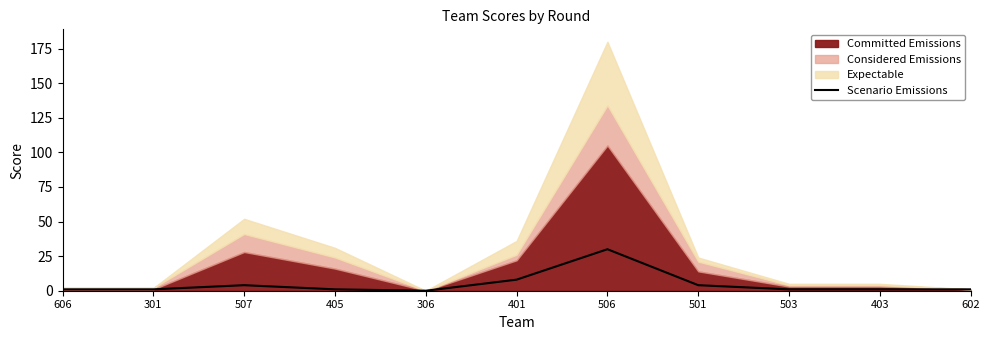

At which label is the value closest to 15?

401